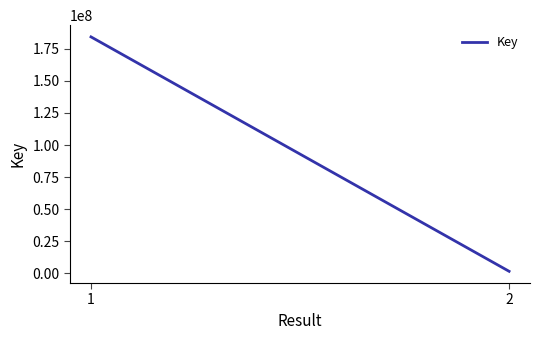

What is the average value?

92934208